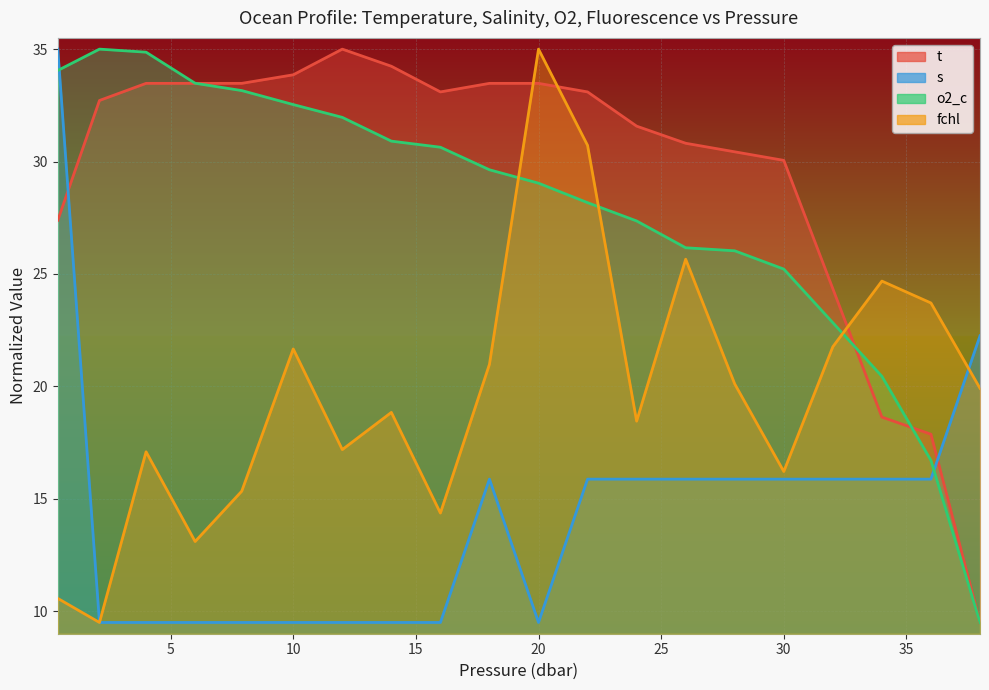

What is the label of the 4th point from the right?

32.0